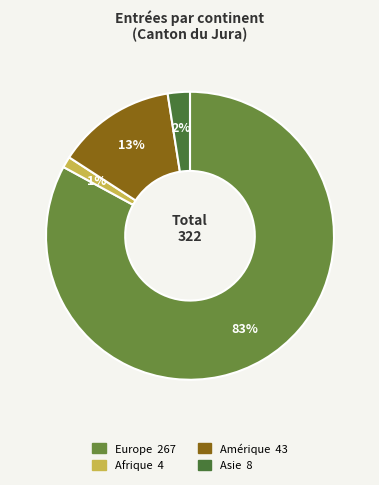

Does Amérique account for over 50% of the chart?

No